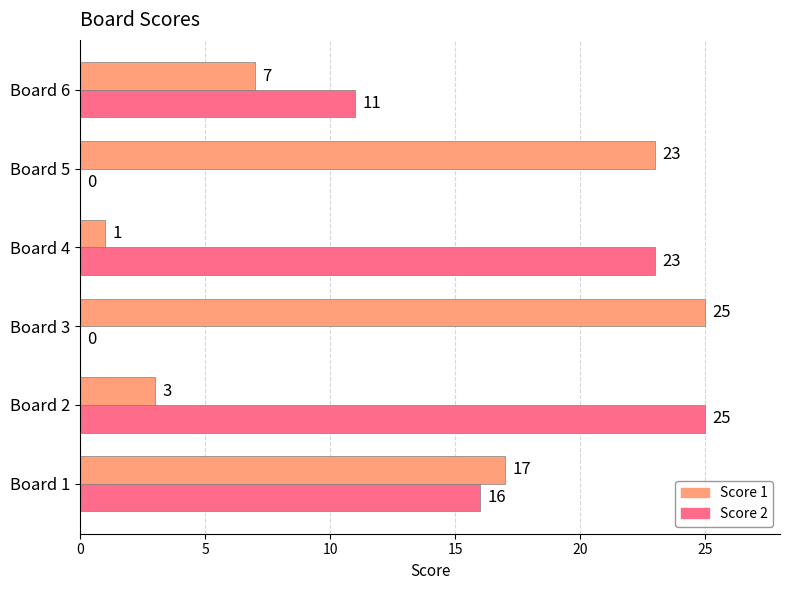

True or false: Score 2 has a value of 15 at Board 3.

False